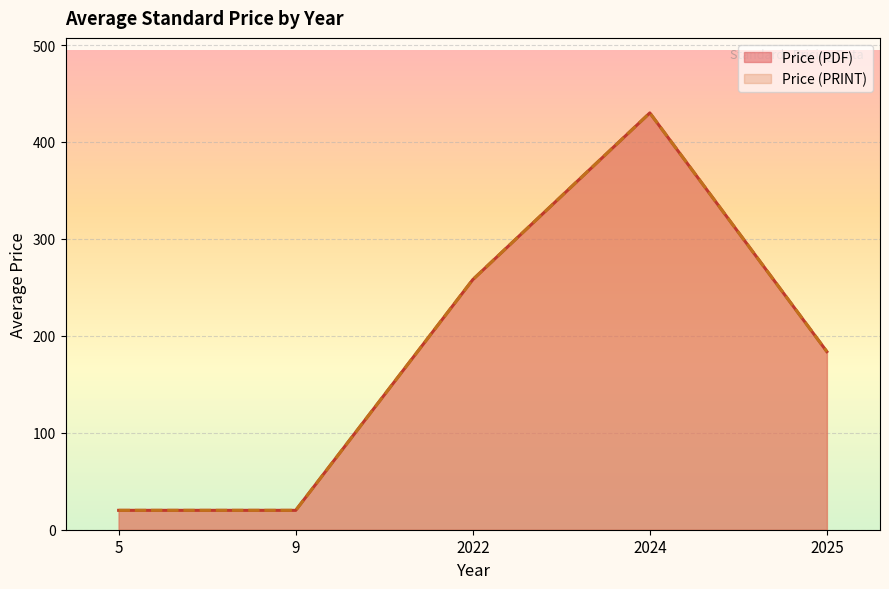

True or false: Price (PRINT) and Price (PDF) intersect in this chart.

False